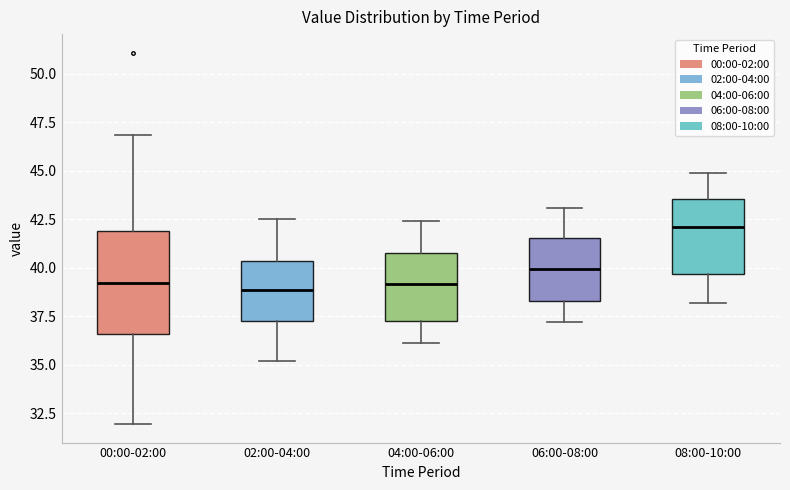

Which box is the tallest, from its lower edge to its upper edge?

00:00-02:00